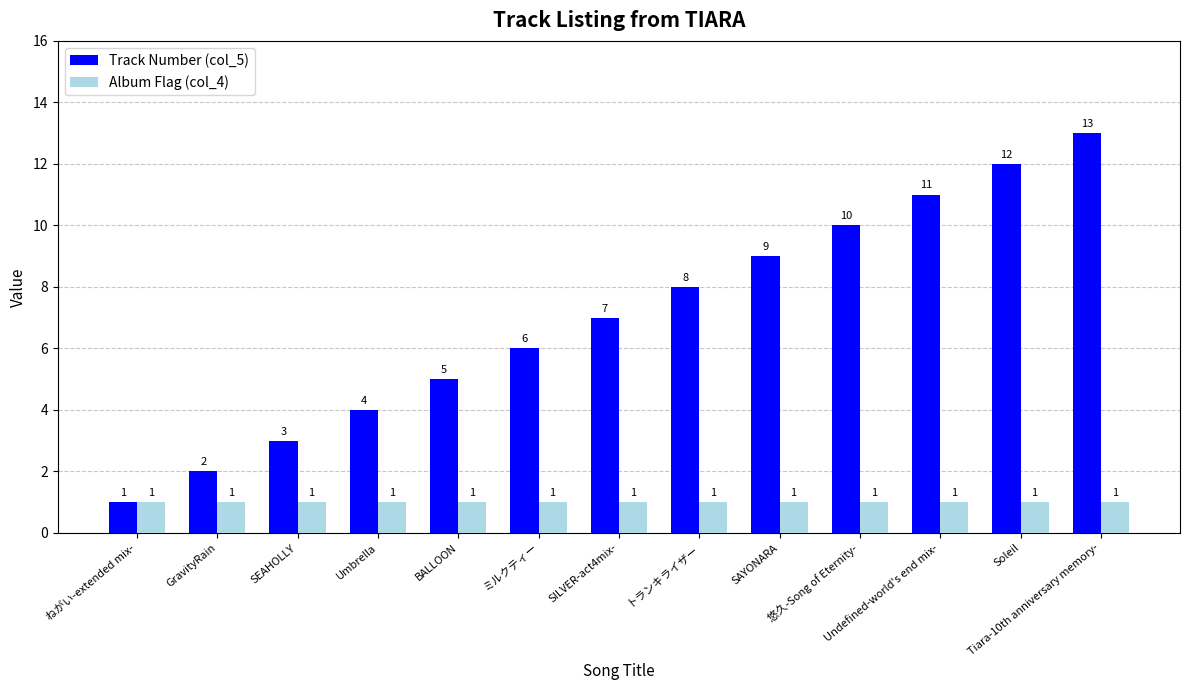

The value of Album Flag (col_4) at Undefined-world's end mix- is 1. True or false?

True